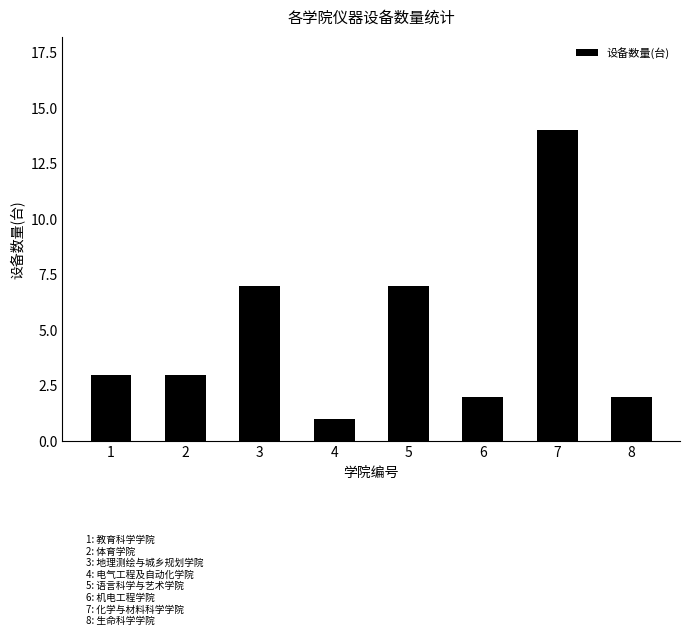

What is the value of the 3rd bar from the left?

7